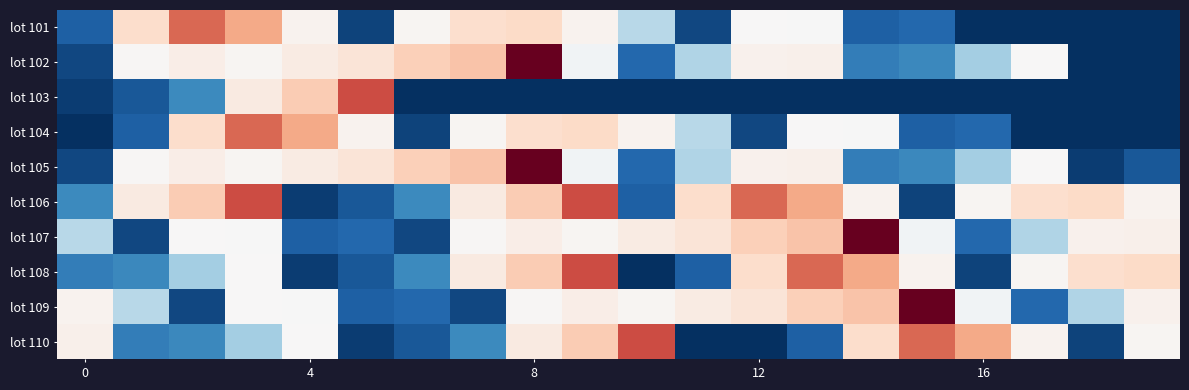

Which series has the largest total across all categories?

lot 106